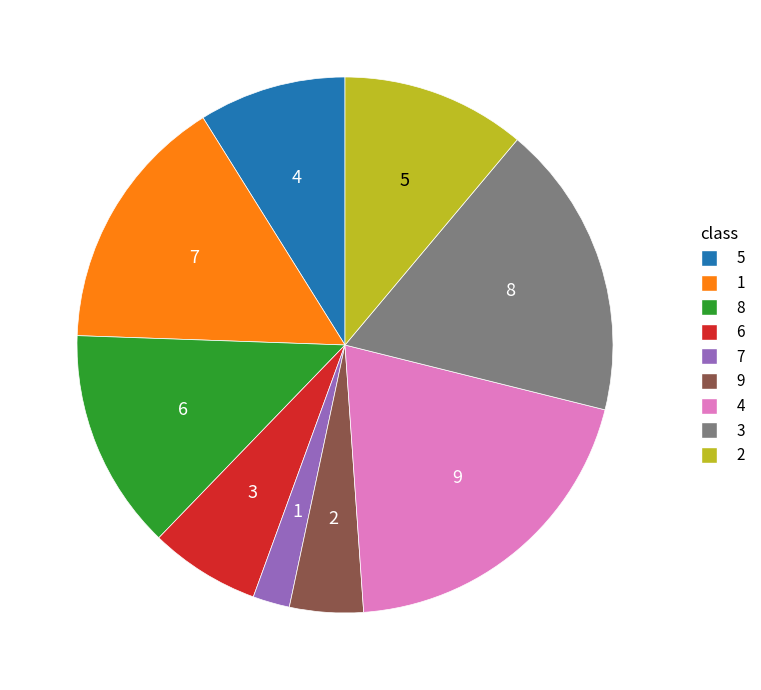

Is there a majority slice in this chart?

No